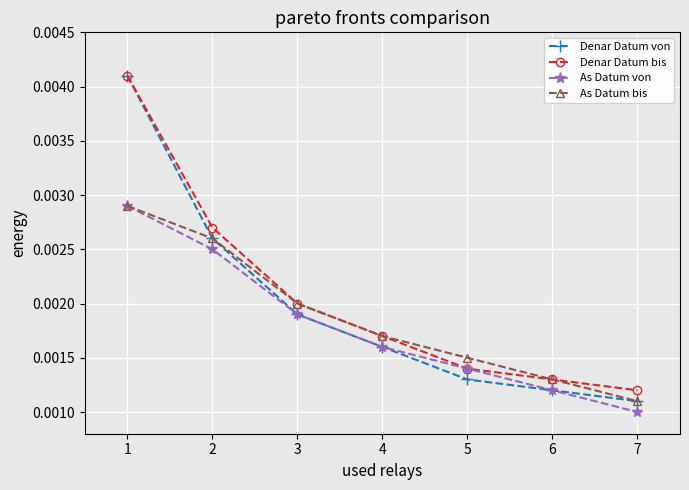

How many lines are shown in the chart?

4